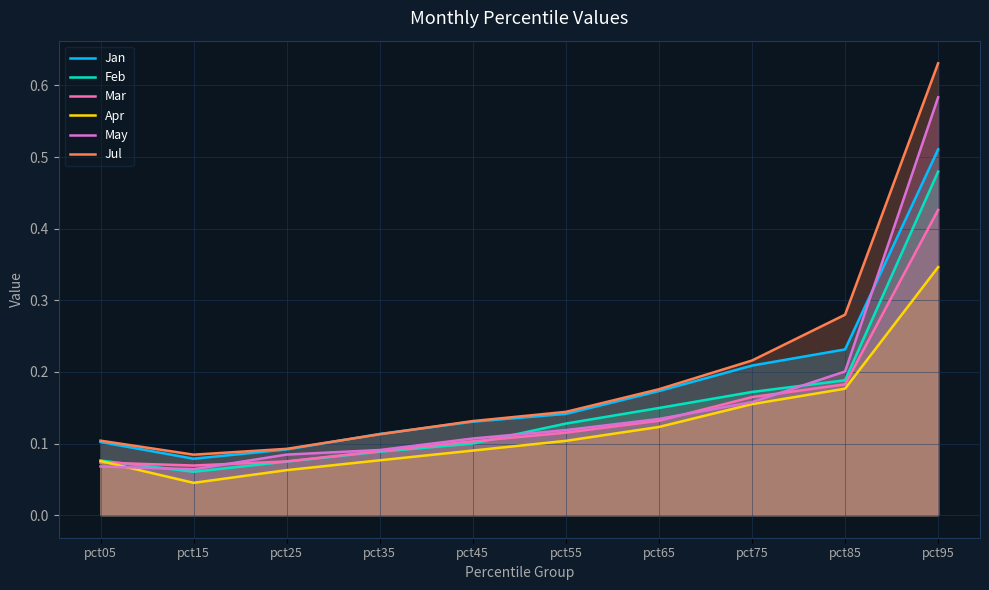

True or false: Apr and Jan intersect in this chart.

False